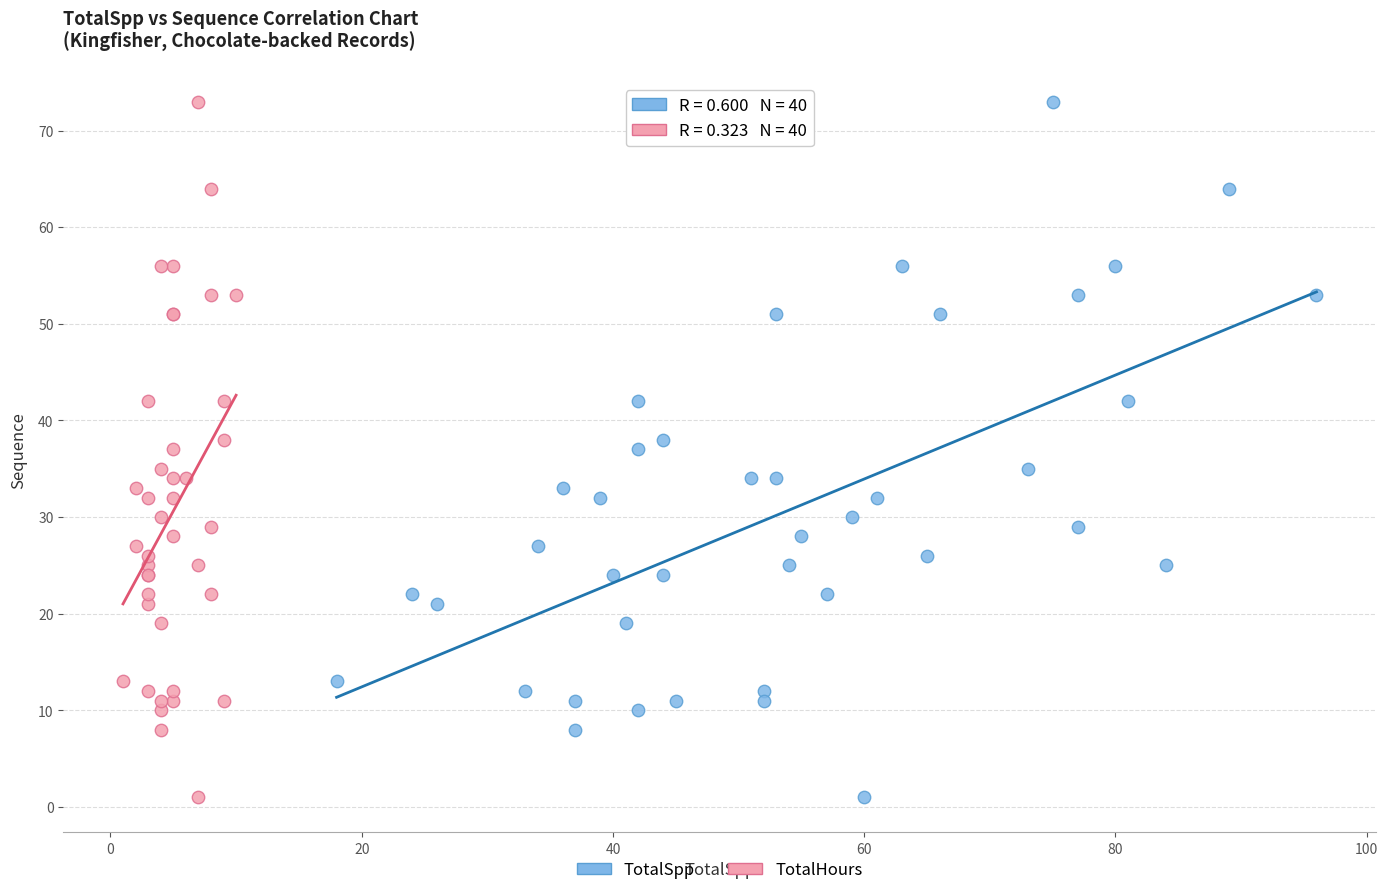

What are all the series names shown in the legend?

TotalSpp, TotalHours